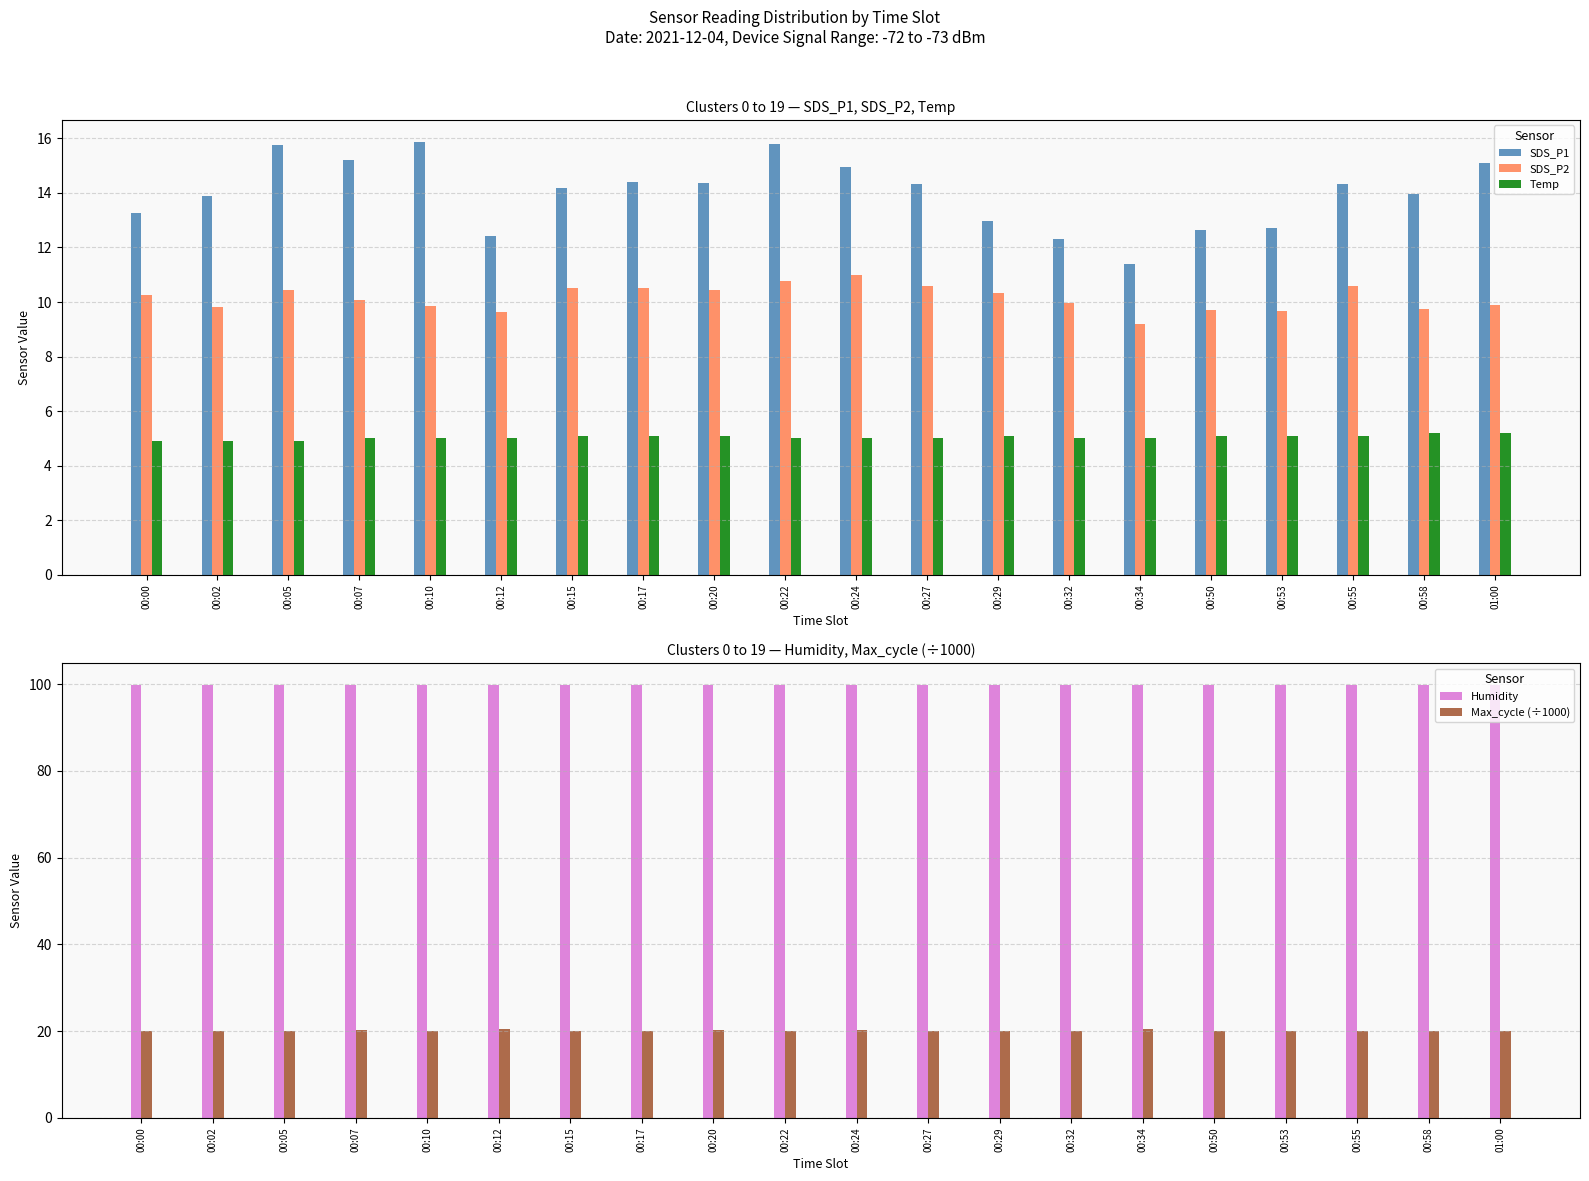

Count the number of data series in this chart.

5